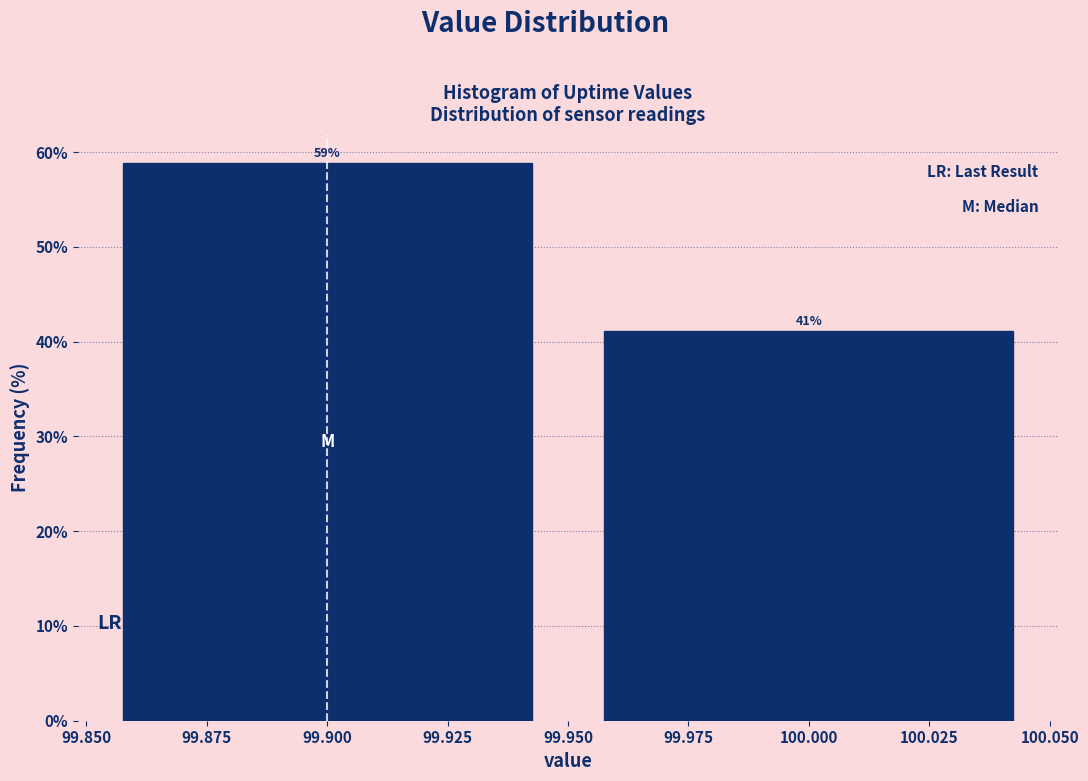

Reading left to right, transcribe this chart: for each bar, give the range it covers on the x-axis and its height.

99.850 to 99.950: 59
99.950 to 100.050: 41